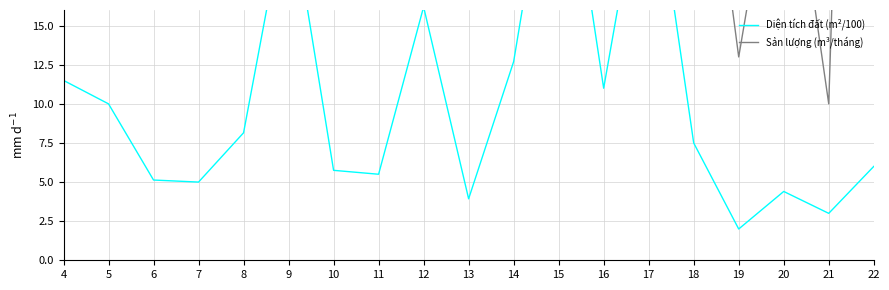

Where is the first local maximum for Sản lượng (m³/tháng)?

6